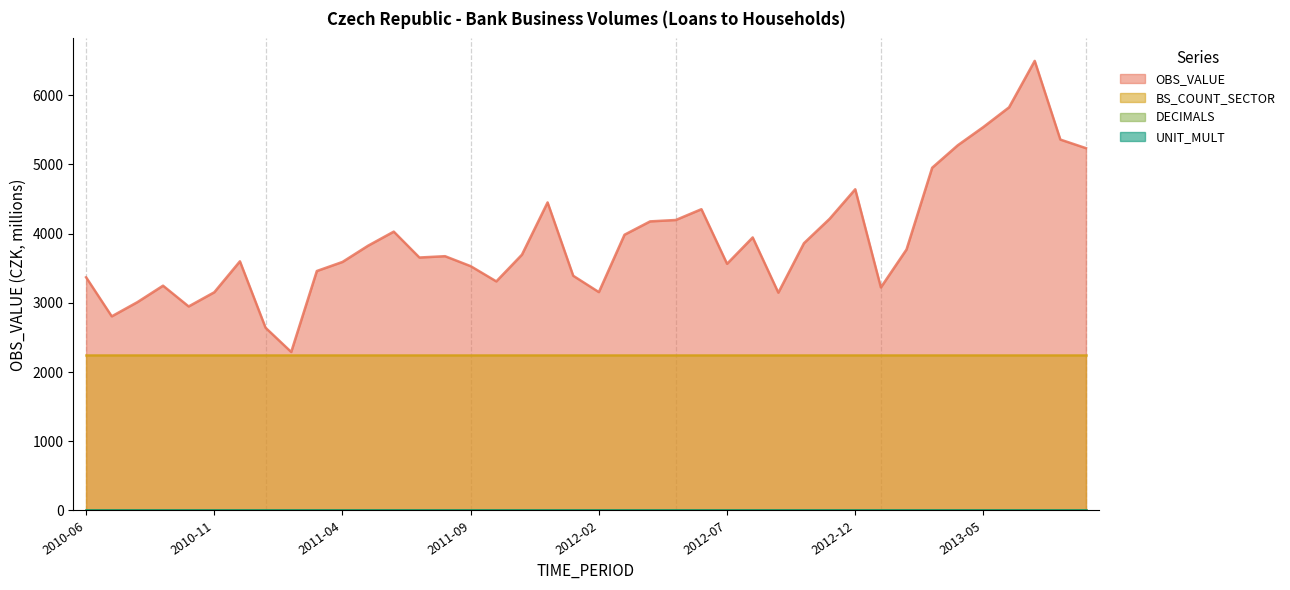

True or false: DECIMALS and OBS_VALUE cross at least once.

False